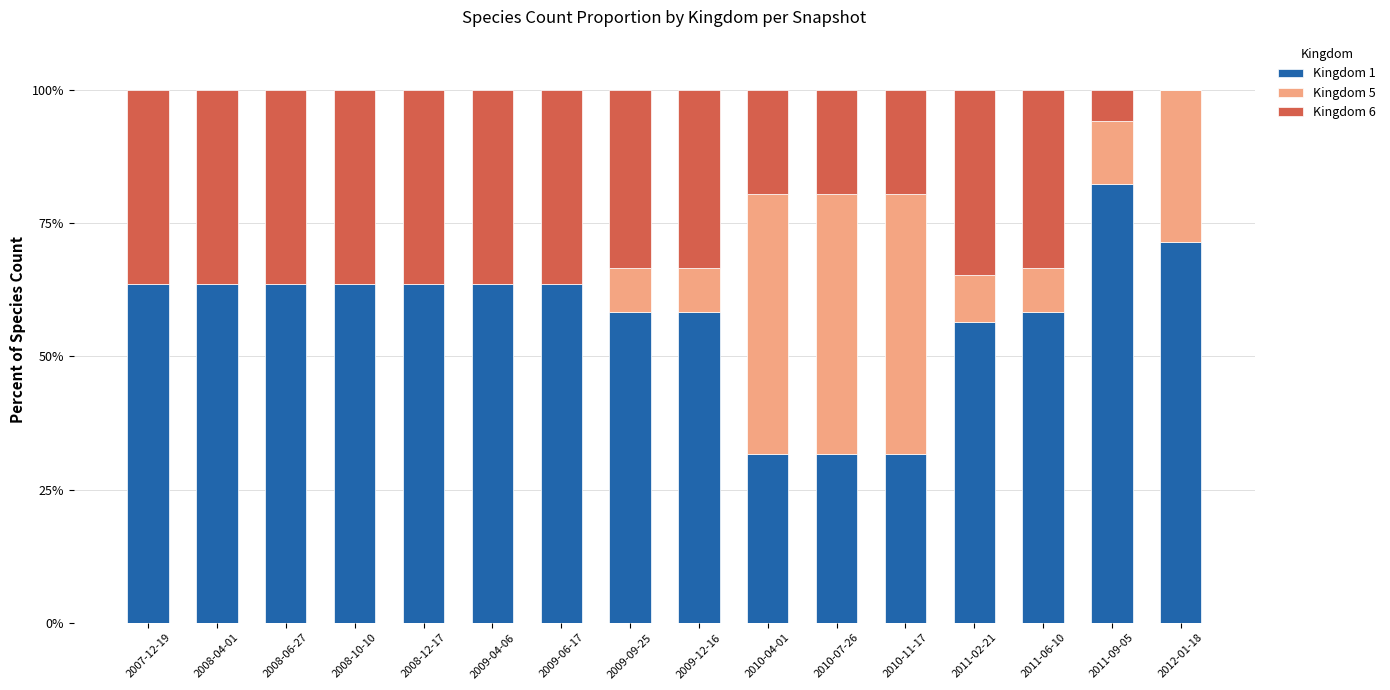

Count the number of data series in this chart.

3